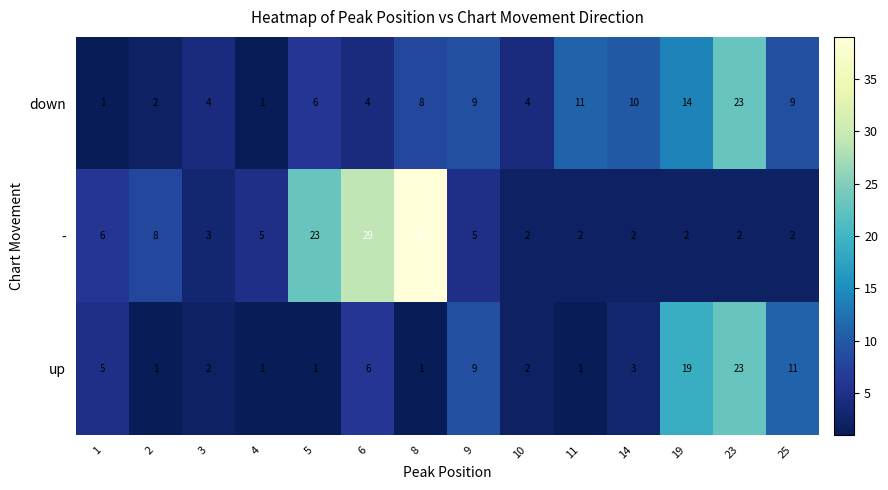

What is the average value of the - series?

9